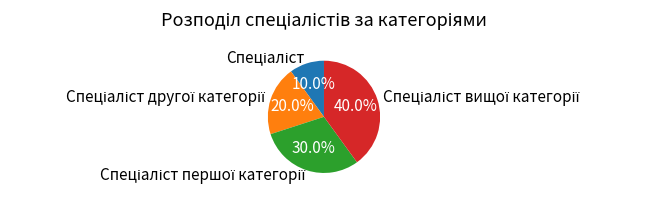

Is there any slice that represents more than half of the pie?

No